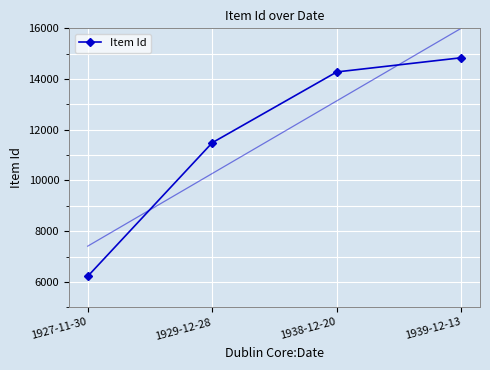

What is the change in value from 1927-11-30 to 1939-12-13?

+8621